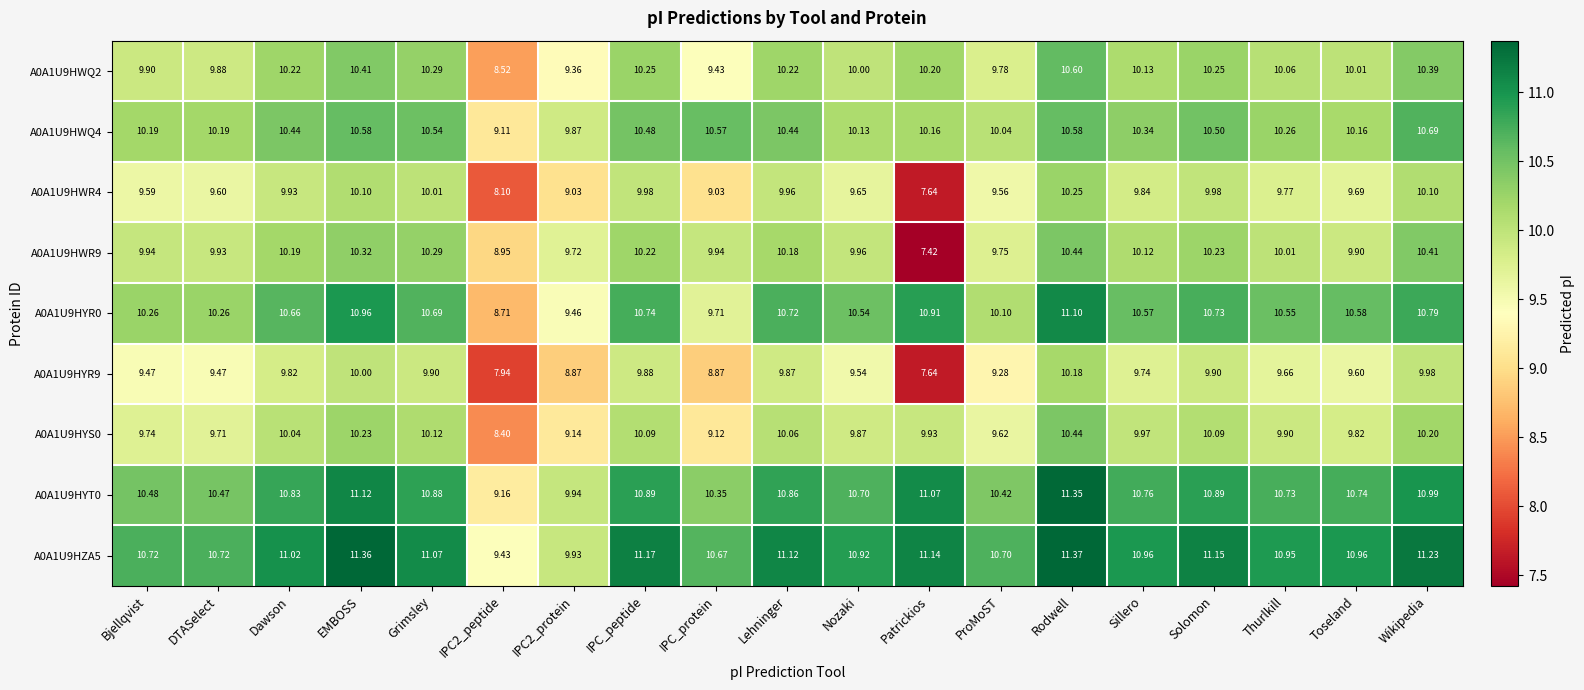

Which series has the largest total across all categories?

A0A1U9HZA5